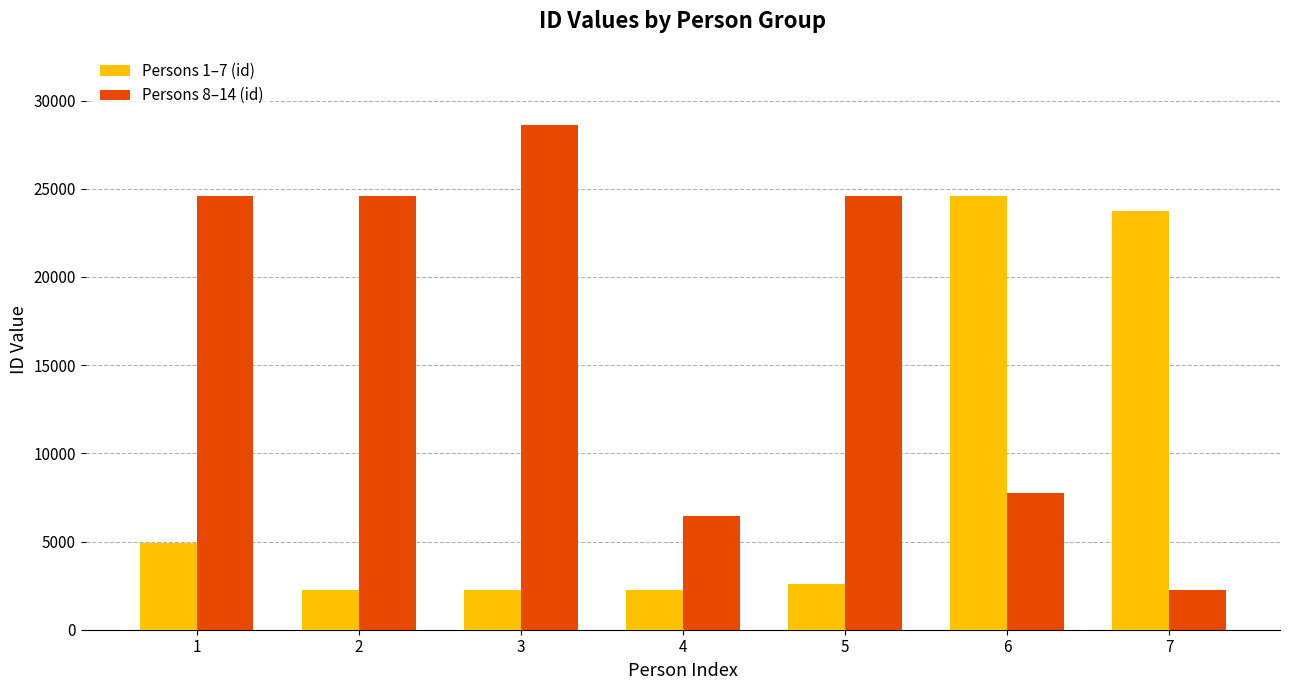

What value does the Persons 1–7 (id) series have at 2?

2265